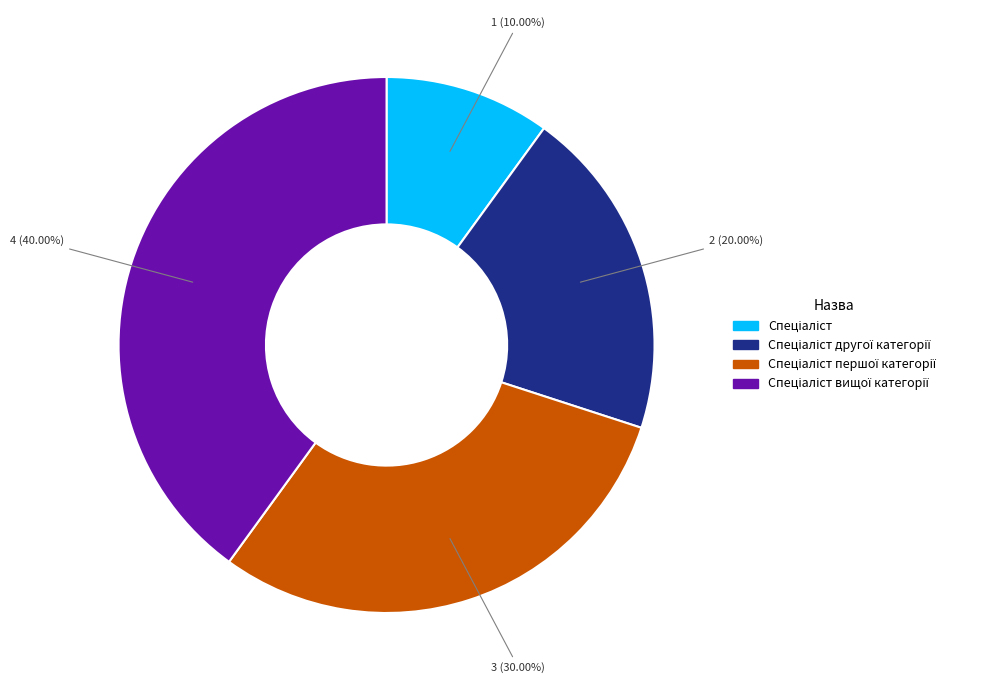

Is there a majority slice in this chart?

No